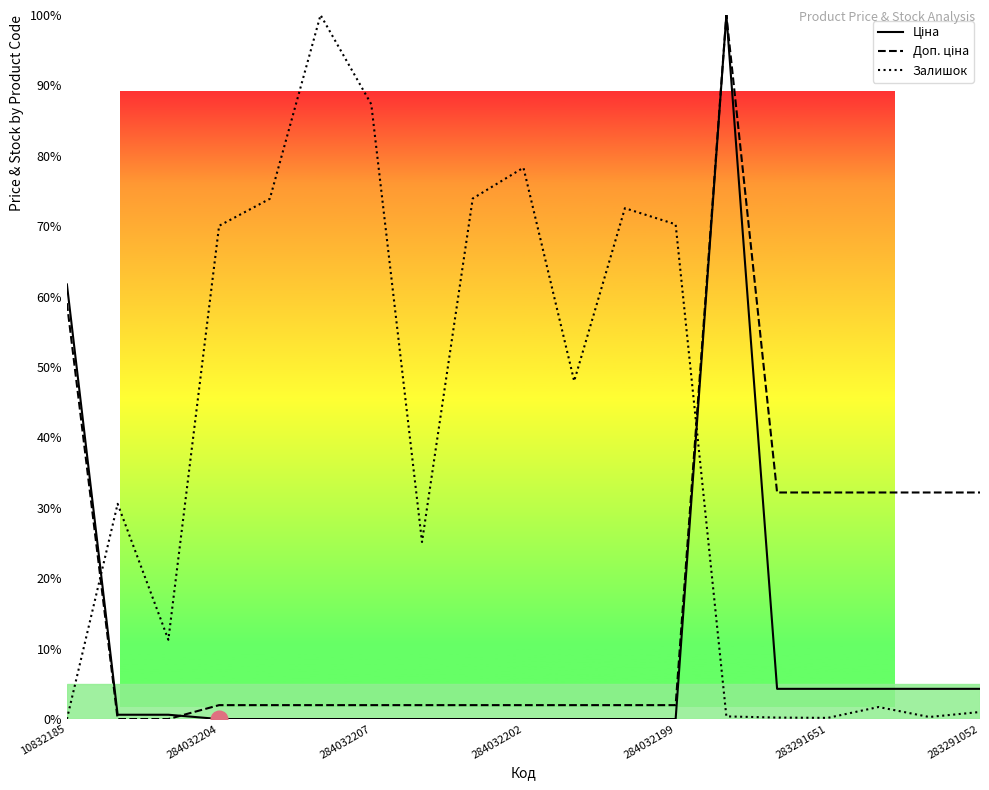

What is the difference between the second highest and minimum values in the Залишок series?

87.3